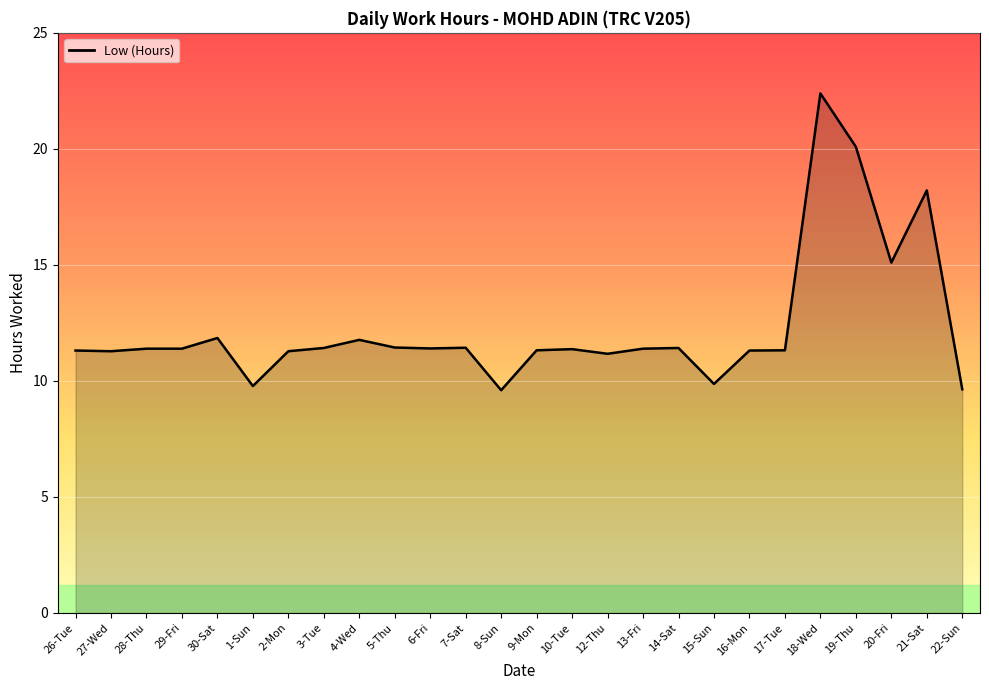

Which has a higher value, 17-Tue or 30-Sat?

30-Sat